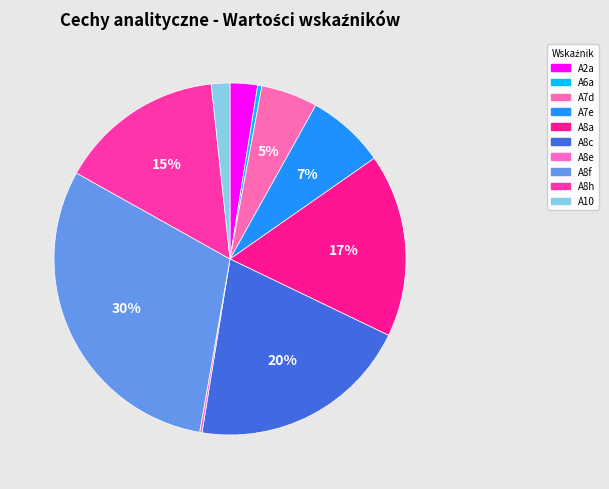

What is the change in value from A7e to A8f?

+27.6